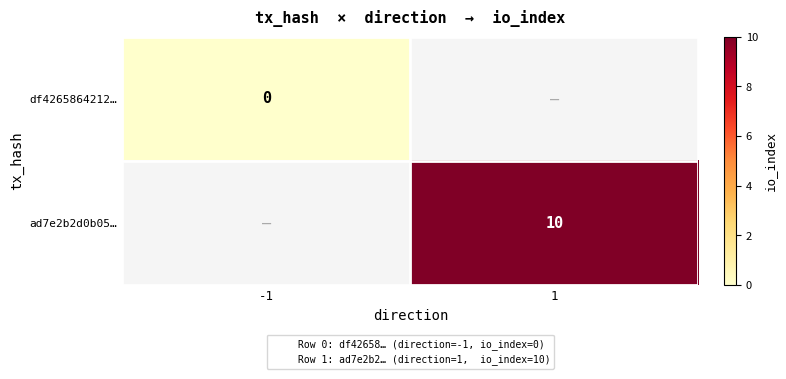

True or false: ad7e2b2d0b05… has a value of 10 at 1.

True